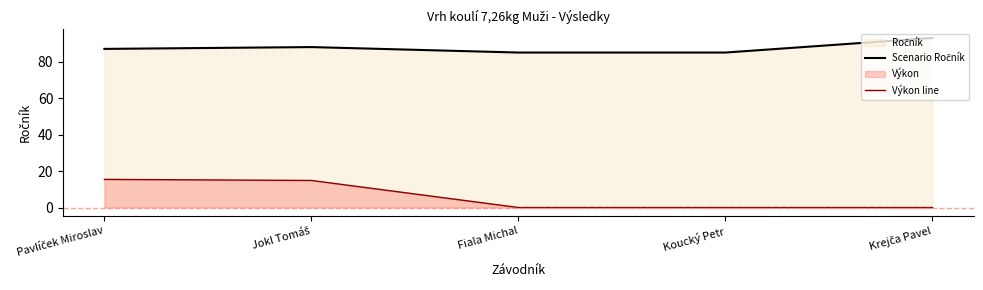

At how many categories does at least one series exceed 48?

5